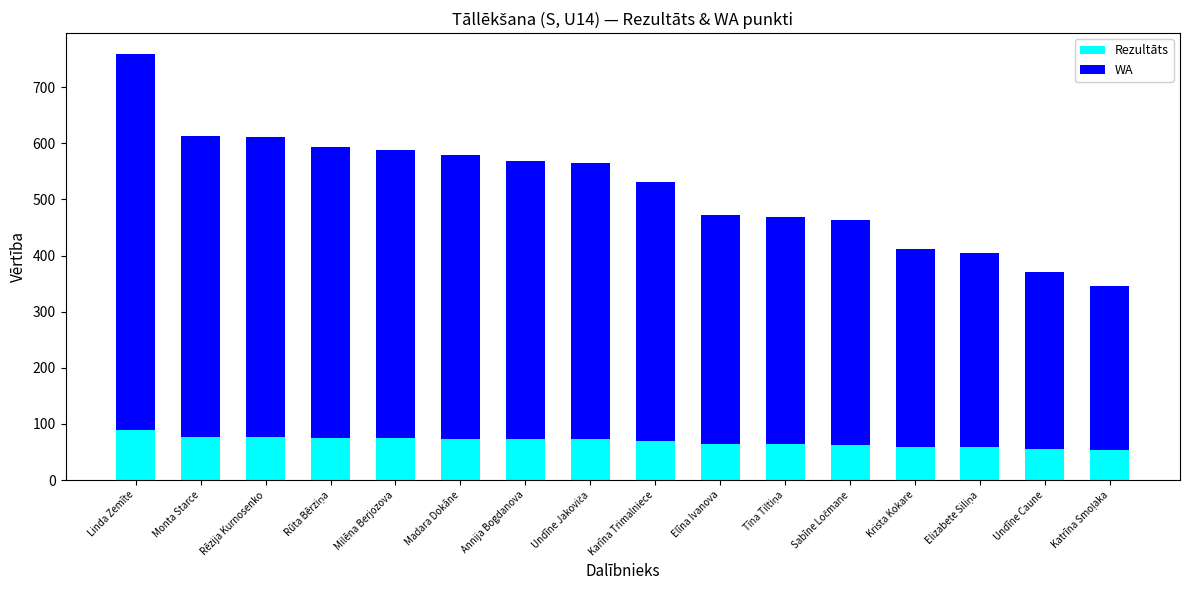

What is the difference between the maximum and minimum values in the Rezultāts series?

36.2